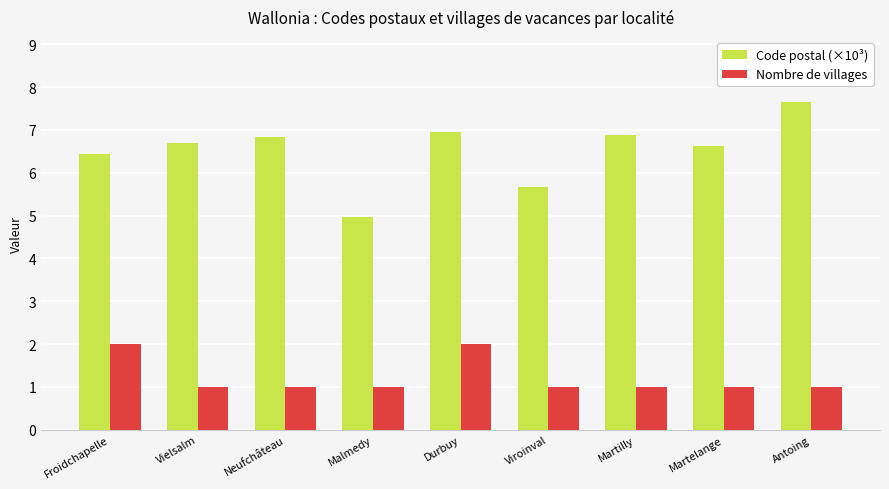

Which label corresponds to the largest value in the chart?

Antoing